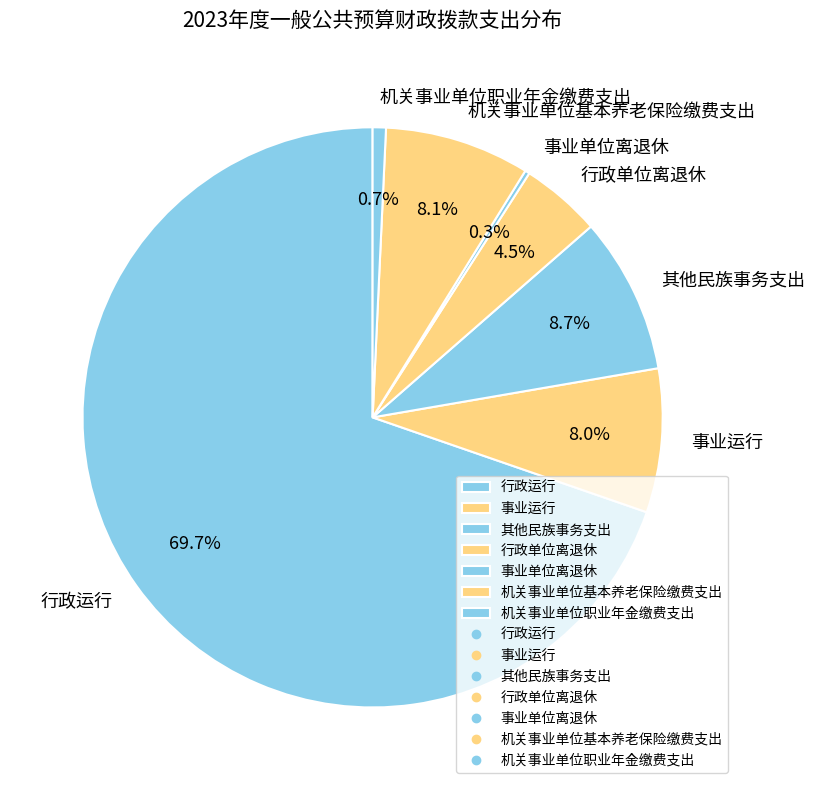

How much of the chart is everything except 行政单位离退休?

95.5%